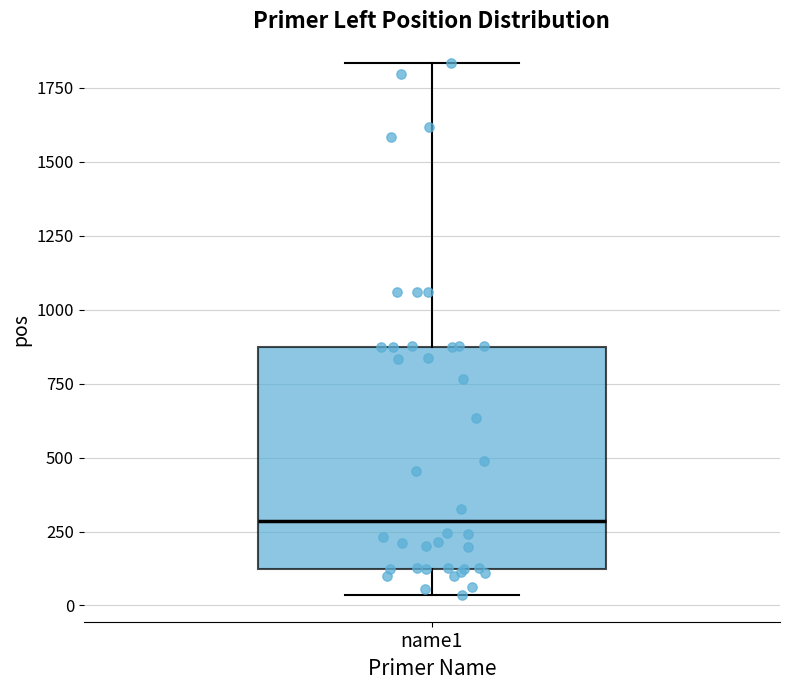

Where does the upper whisker of the box for name1 end on the y-axis? The values are not printed on the chart, so give them approximately, as read against the axis.

1850